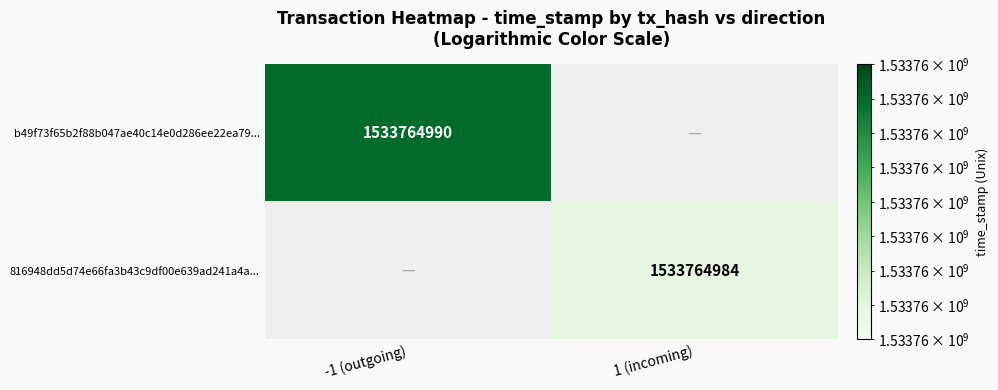

What value does the 816948dd5d74e66fa3b43c9df00e639ad241a4a series have at time_stamp, to the nearest 10?

1533764980